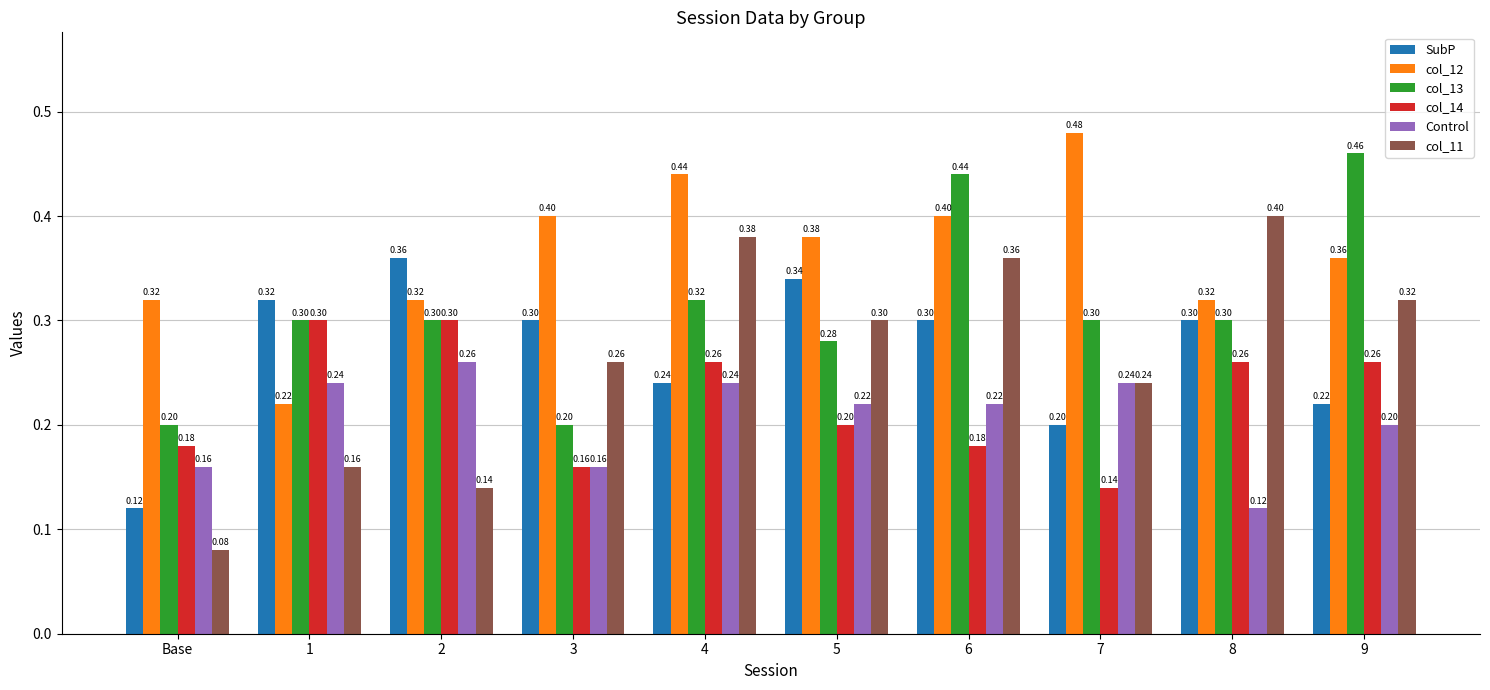

What is the difference between the second highest and minimum values in the col_12 series?

0.2